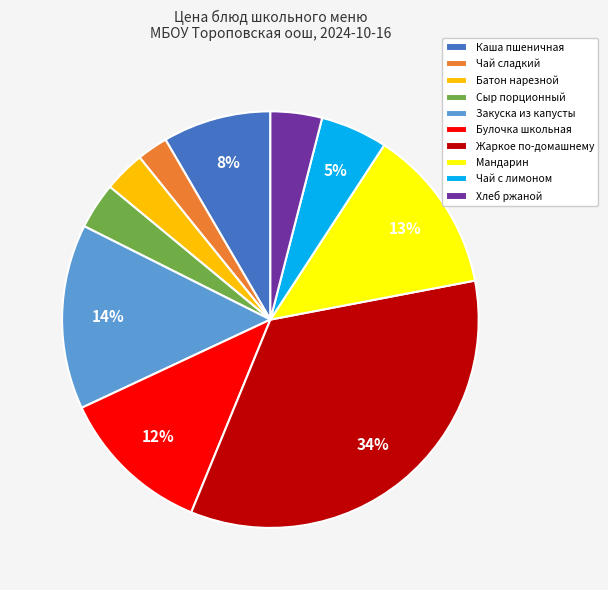

Is it true that Батон нарезной is 3% of the pie?

True